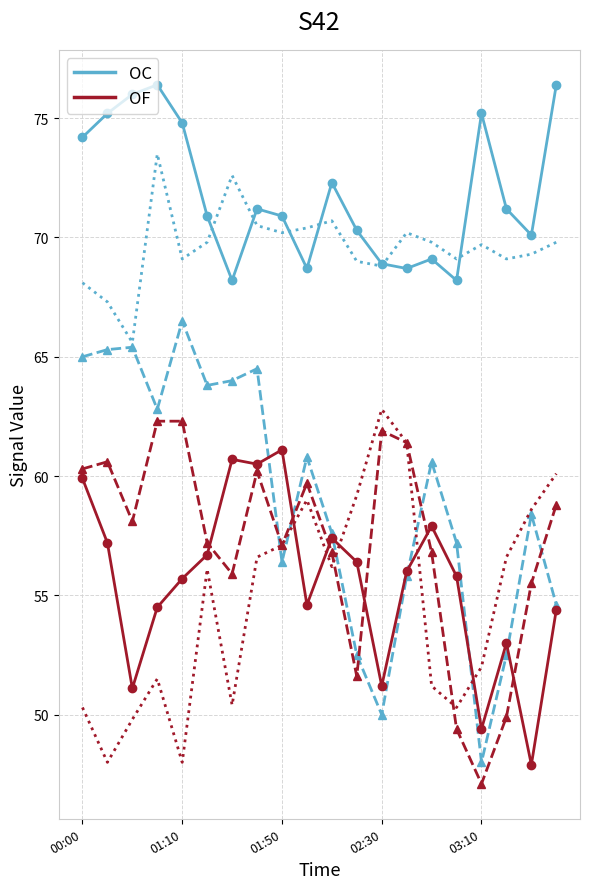

What is the value of the OC (5.888) point at the 2nd from the left?

75.2